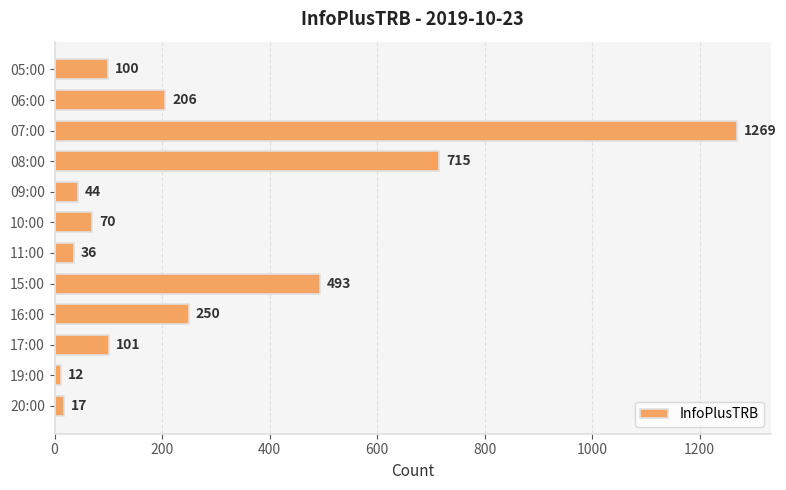

List the labels in order of value, largest first.

07:00, 08:00, 15:00, 16:00, 06:00, 17:00, 05:00, 10:00, 09:00, 11:00, 20:00, 19:00